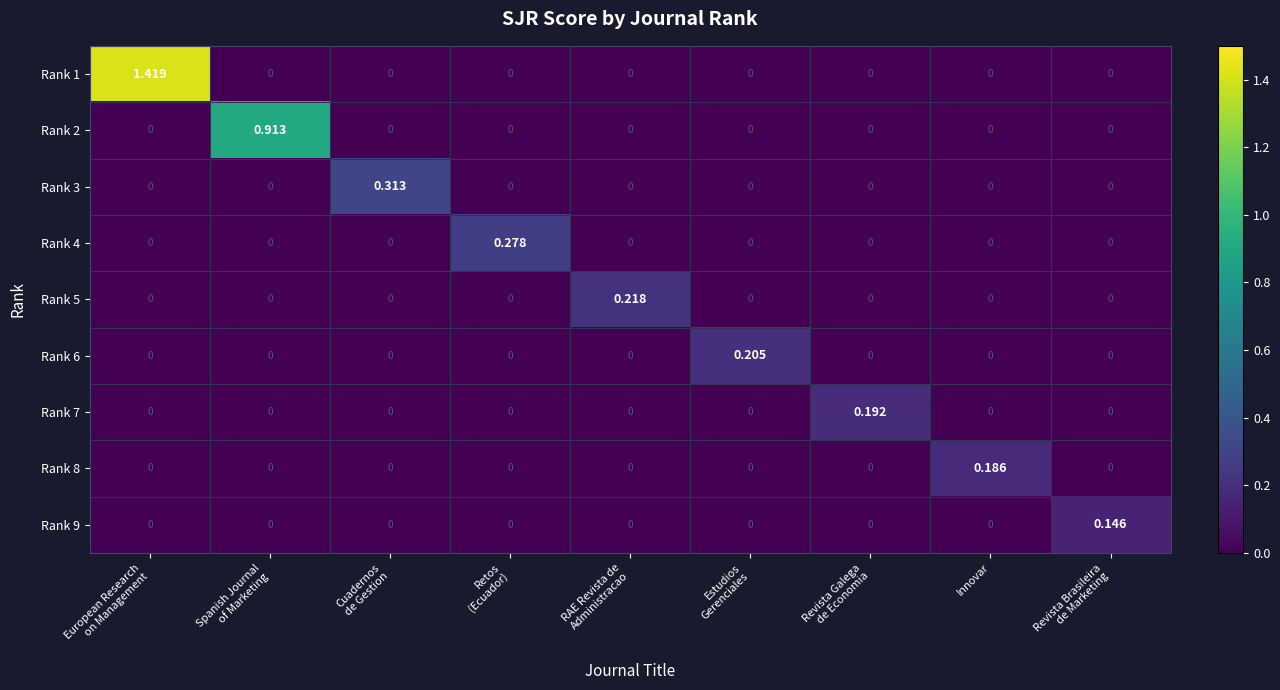

At how many categories does at least one series exceed 1?

1